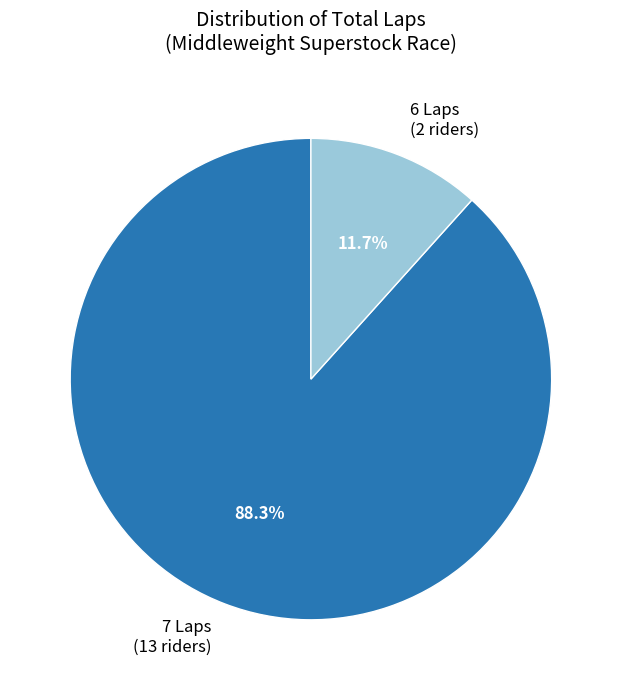

Count the number of slices in the pie.

2